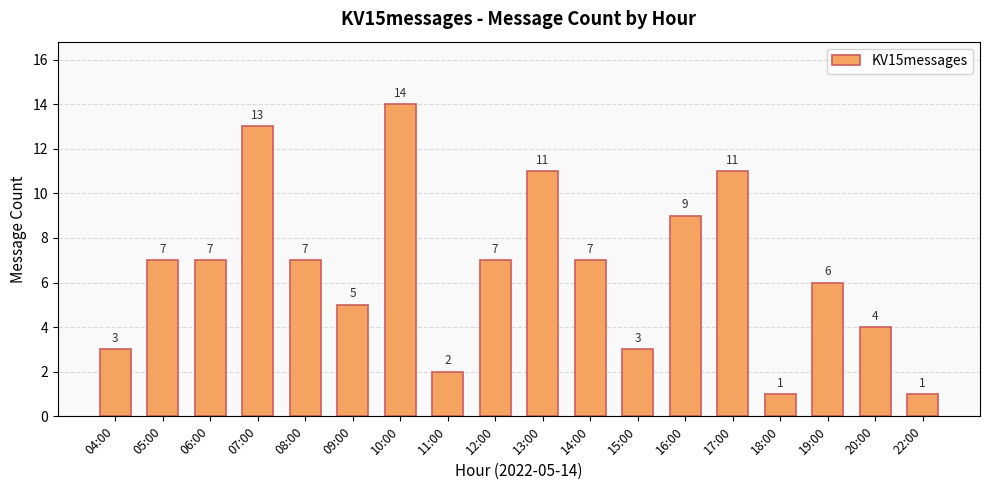

At which category does the chart reach its peak across all series?

10:00